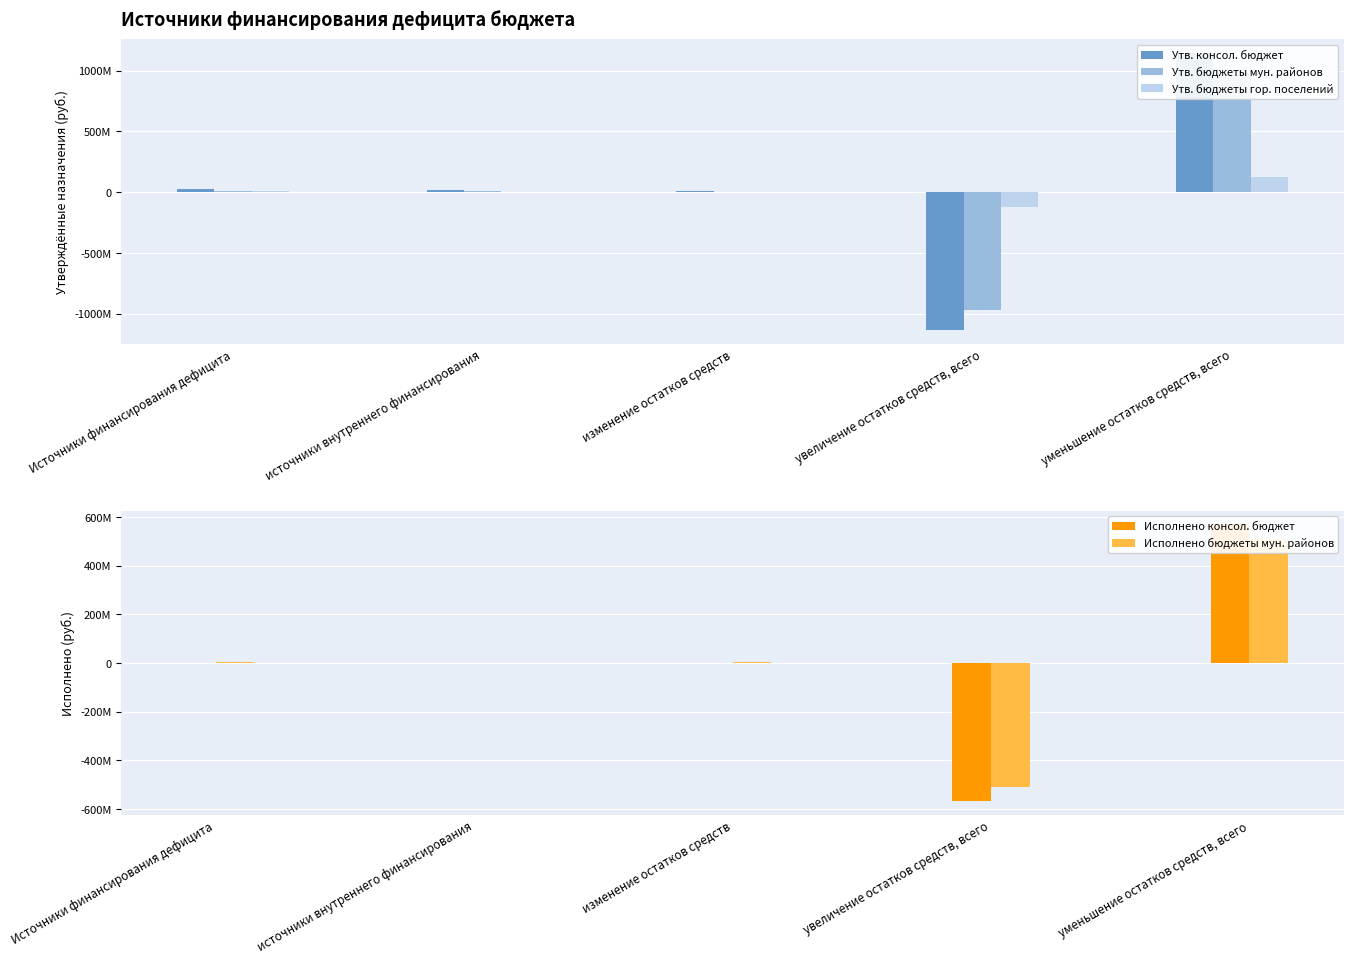

Which has a higher value, уменьшение остатков средств, всего or увеличение остатков средств, всего?

уменьшение остатков средств, всего